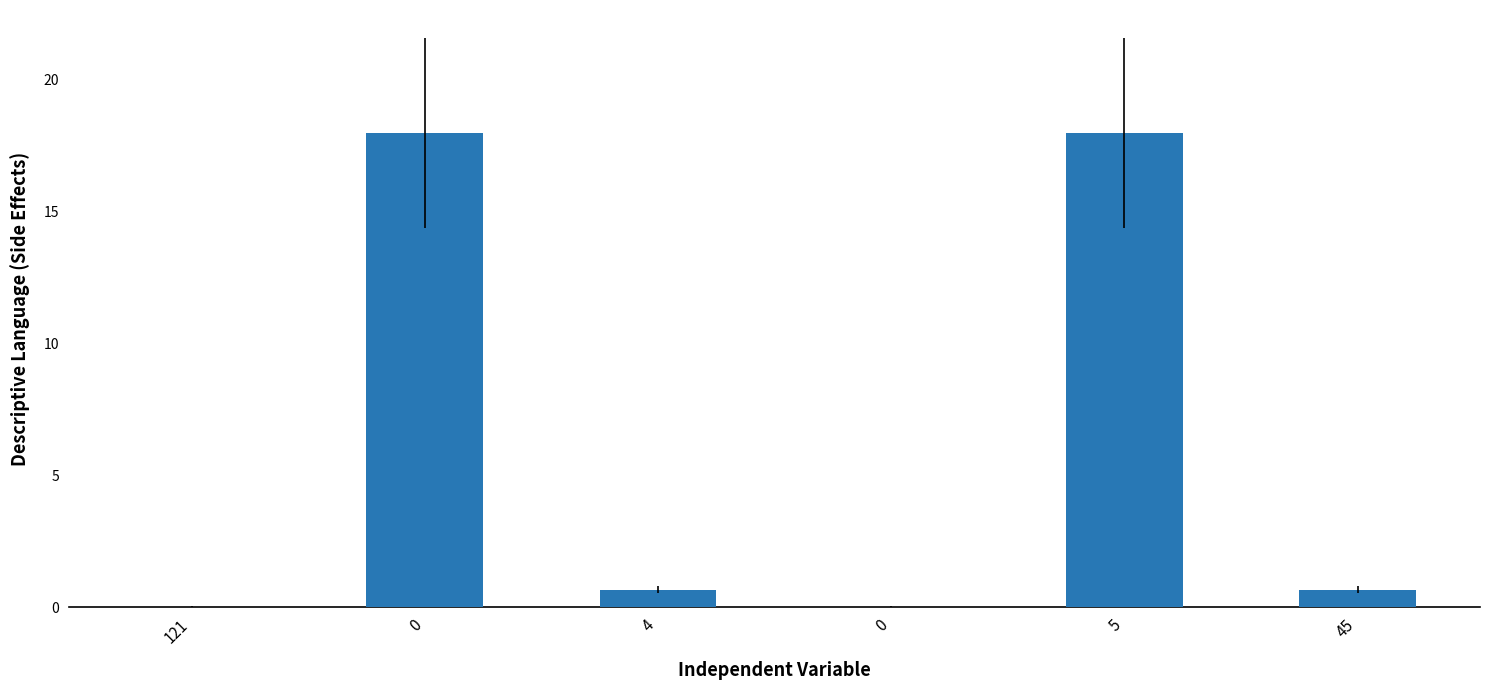

How many series are shown in this chart?

1